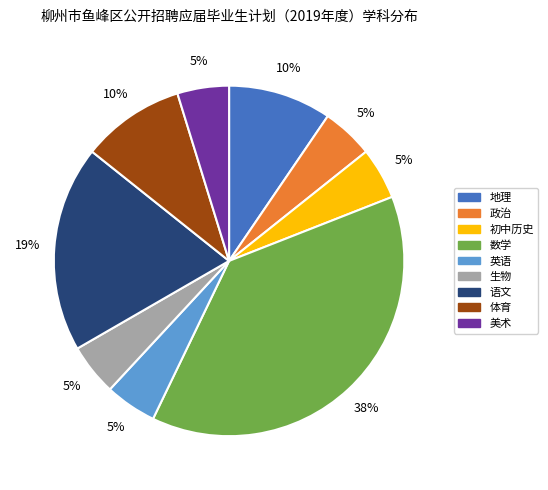

Between 体育 and 数学, which is larger?

数学